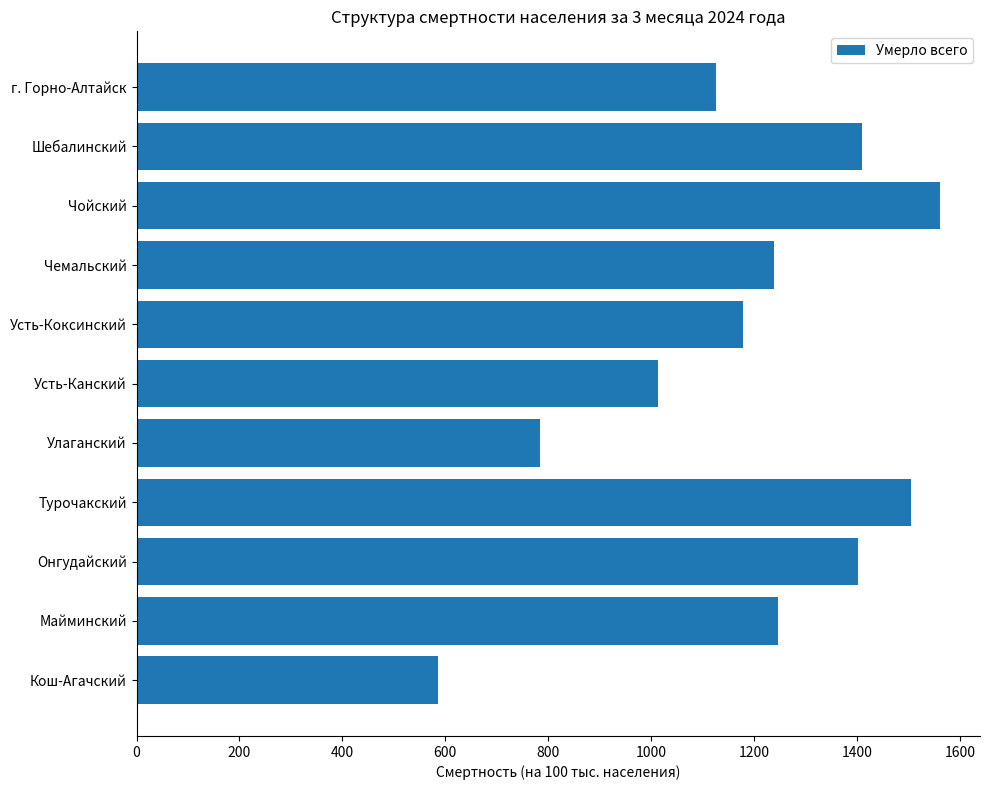

What is the minimum value shown in the chart?

586.6